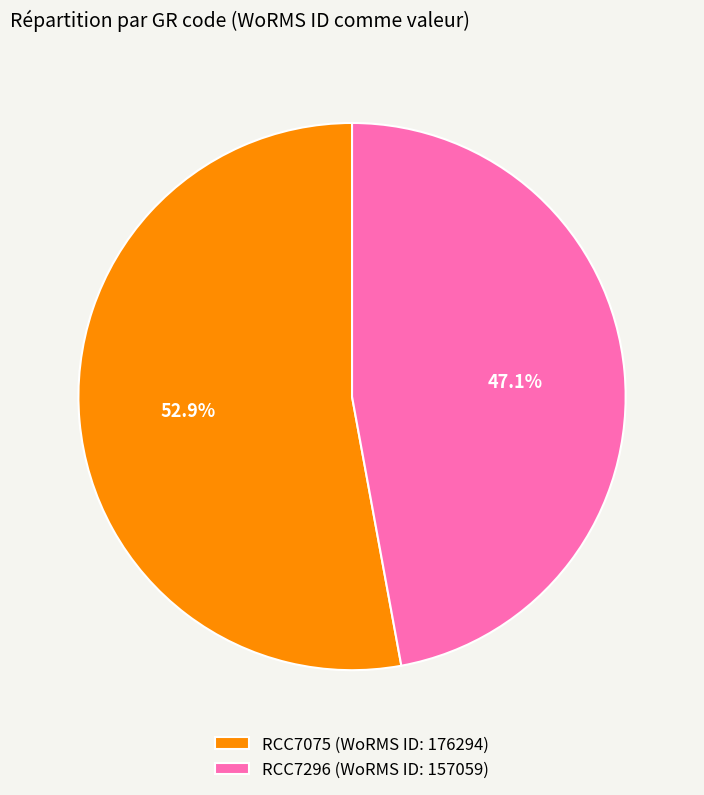

Rank the categories by value from lowest to highest.

RCC7296, RCC7075